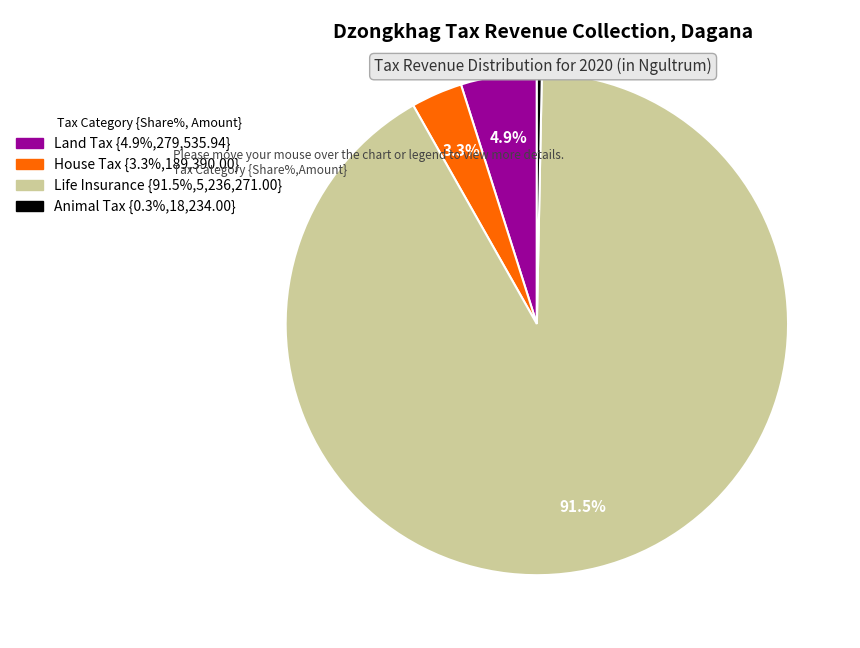

What percentage do Land Tax and Life Insurance together represent?

96.4%